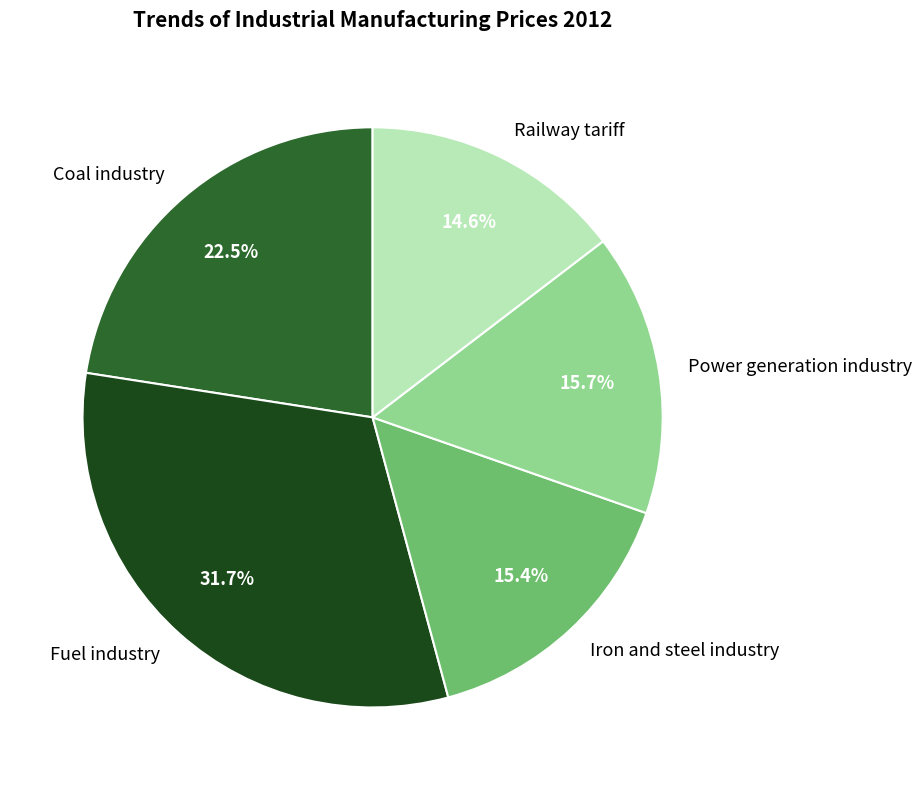

How many segments does this pie chart have?

5